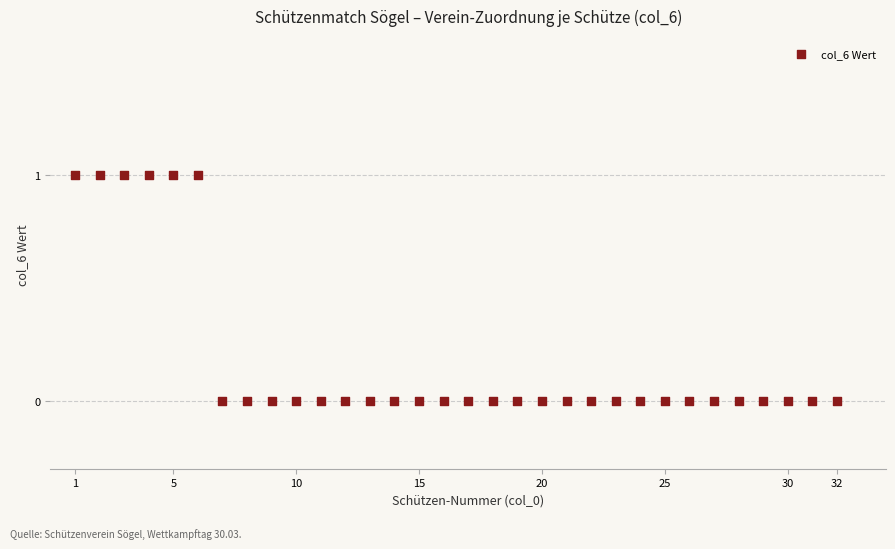

What is the range of X values (max minus min)?

31